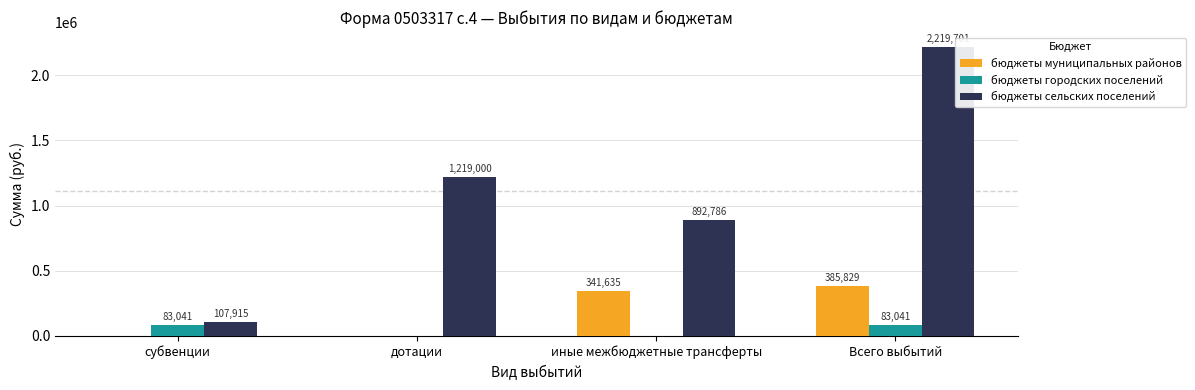

At which category is the sum across all series the highest?

Всего выбытий